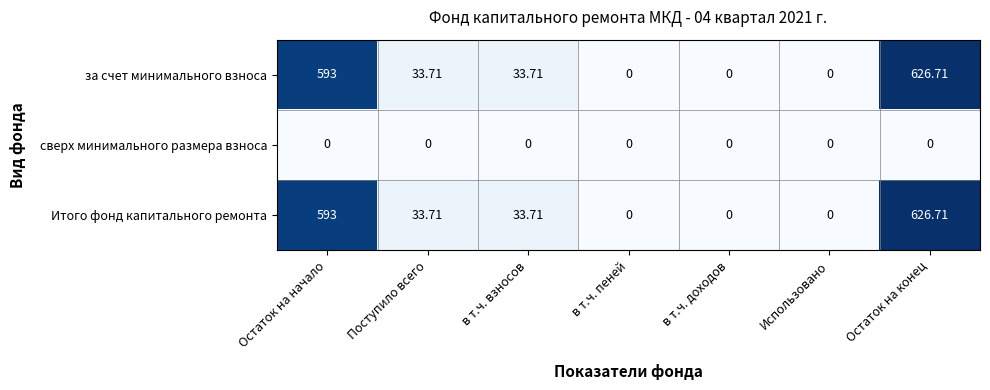

At which category does the chart reach its peak across all series?

Остаток на конец